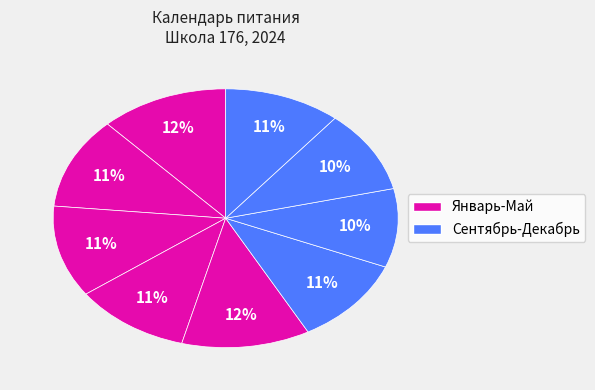

Count the number of slices in the pie.

9